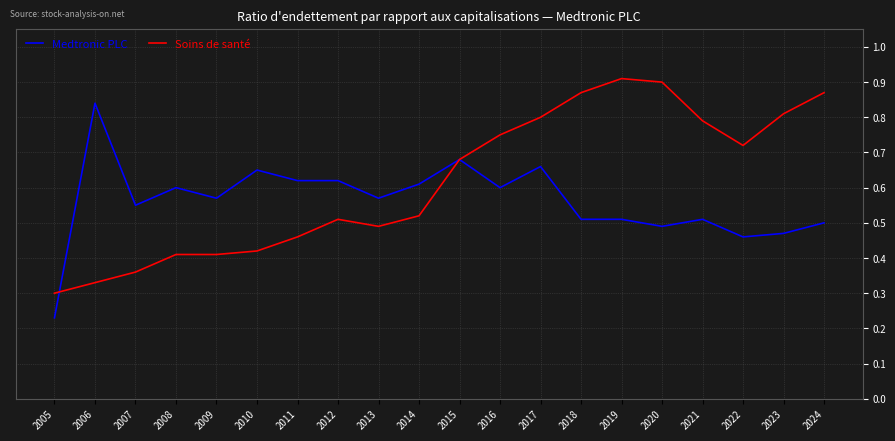

Rank the series at 2018 from lowest to highest value.

Medtronic PLC, Soins de santé